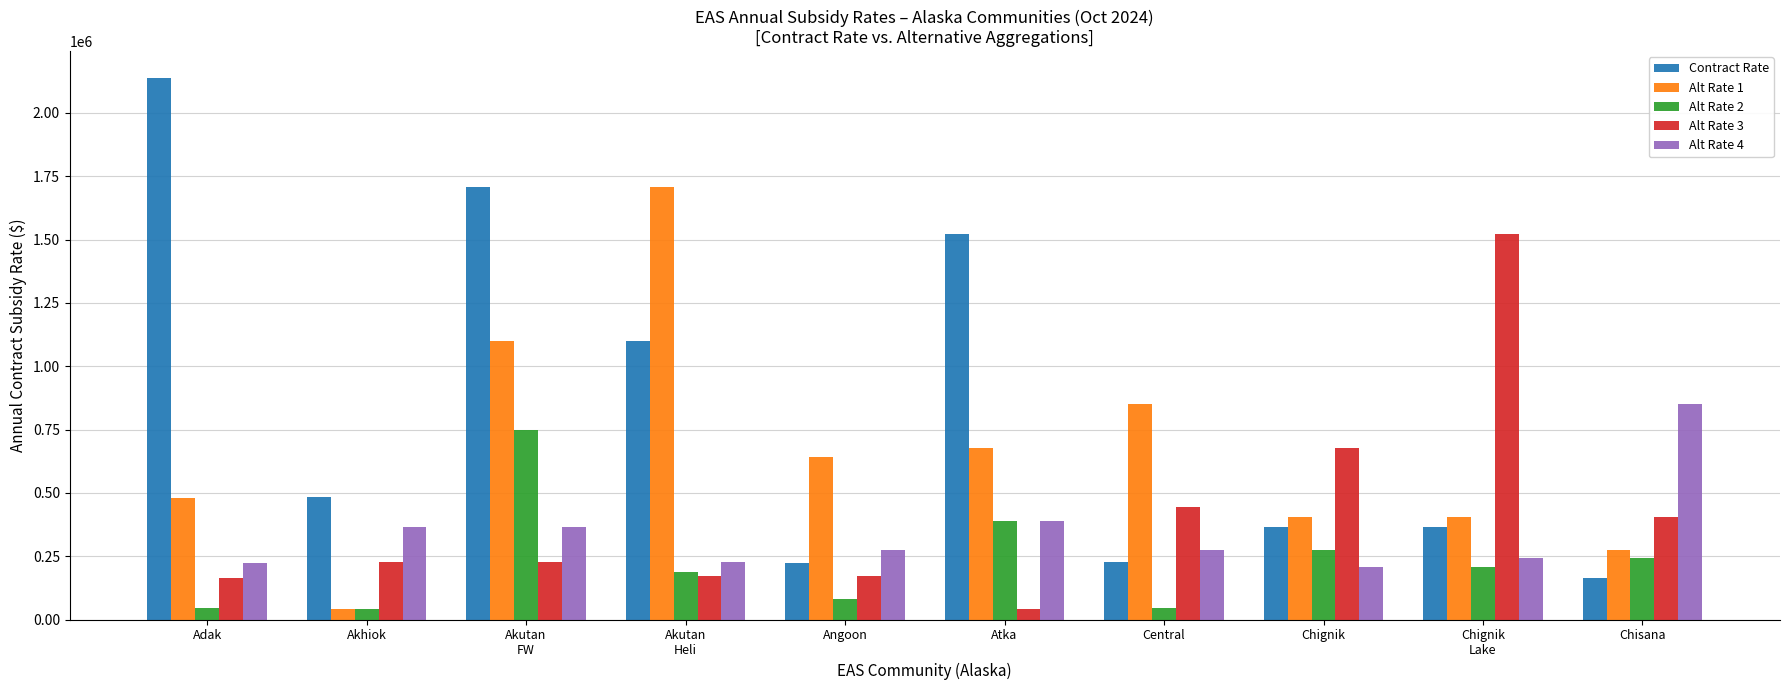

What is the difference between the maximum and minimum values in the Alt Rate 2 series?

707682